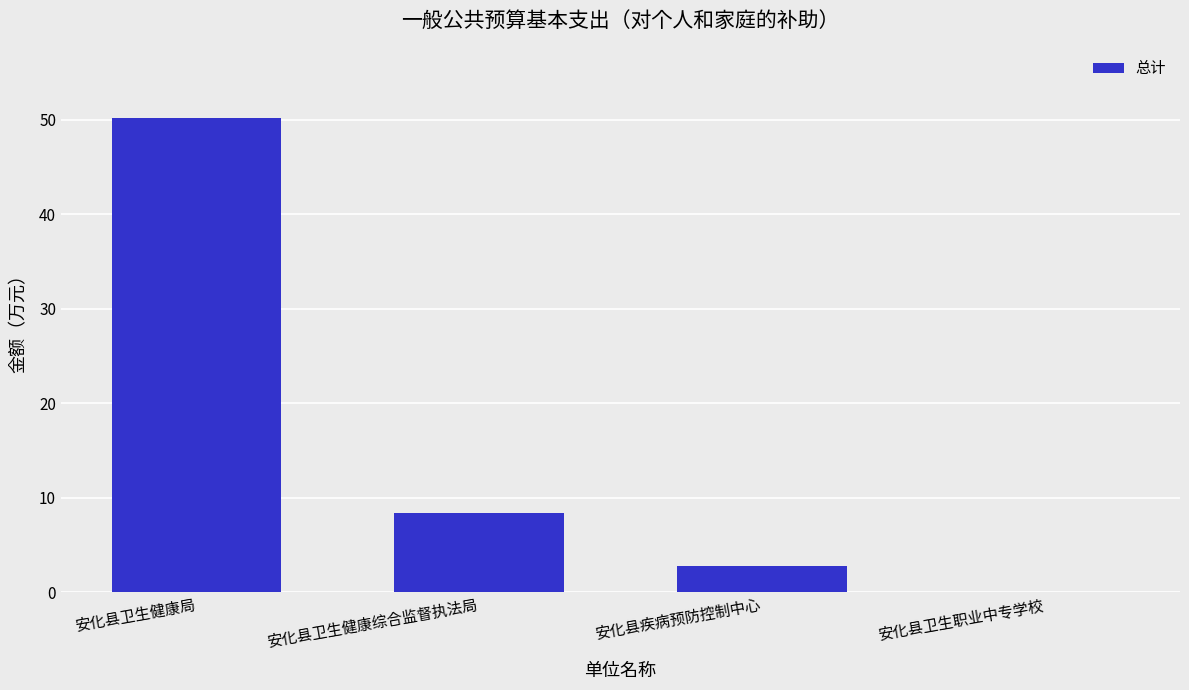

At which label is the value closest to 25?

安化县卫生健康综合监督执法局